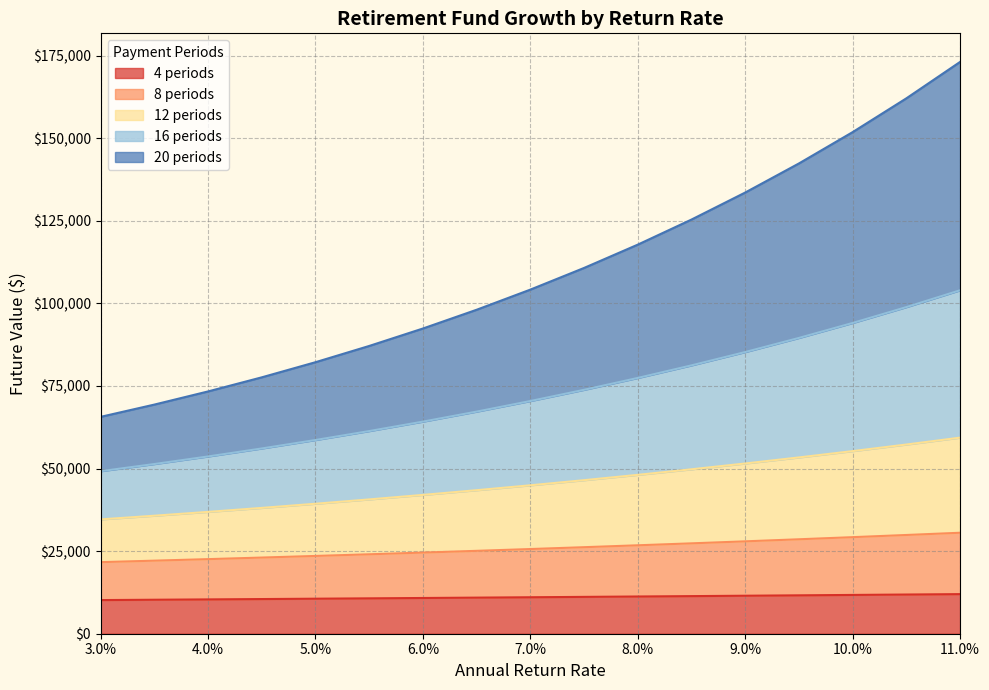

How many data points in 8 periods are less than 25639?

8